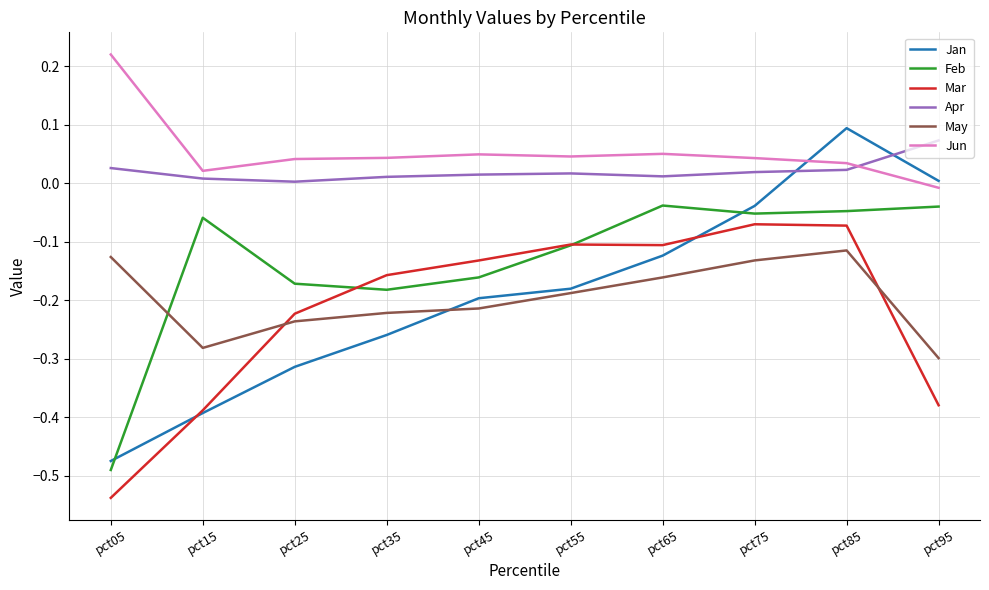

Which category has the highest value across all series?

pct05